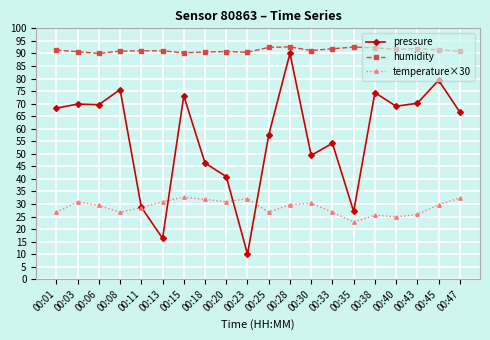

What is the difference between the humidity values at 00:47 and 00:43?

1.1